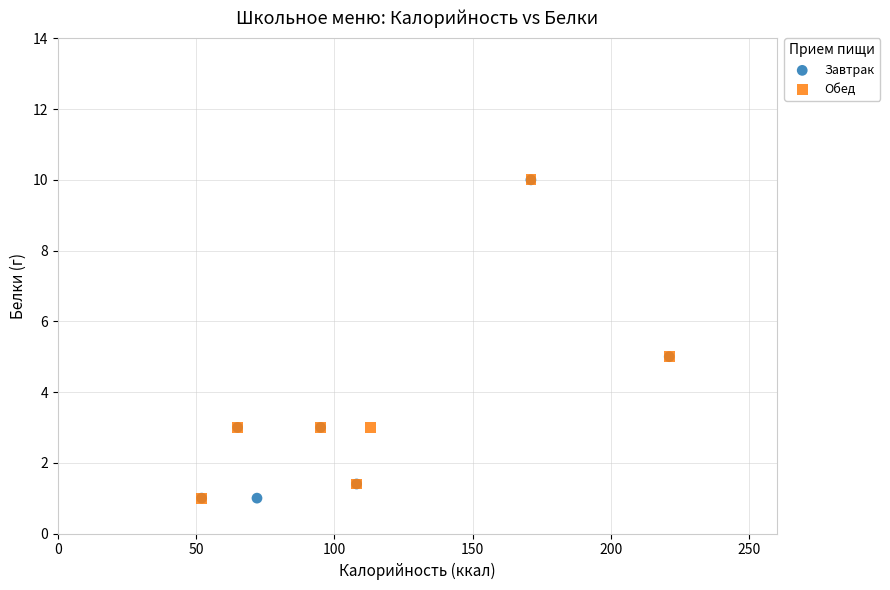

What are all the series names shown in the legend?

Завтрак, Обед